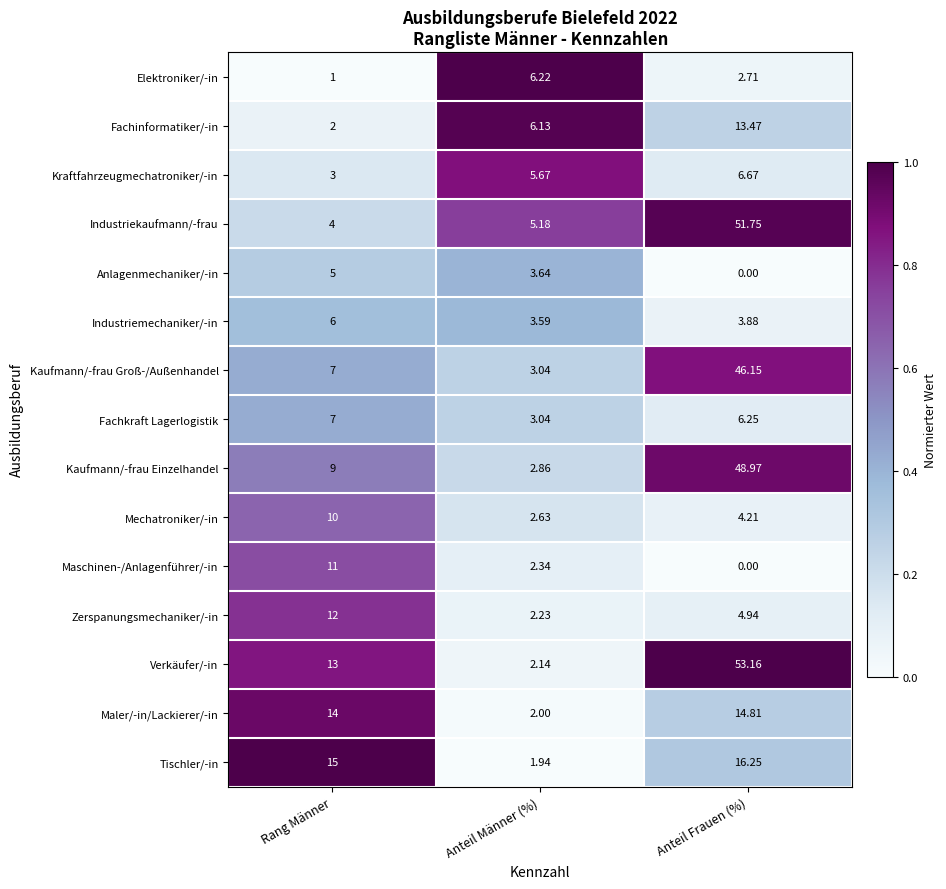

Where is Verkäufer/-in nearest to the value 27?

Rang Männer